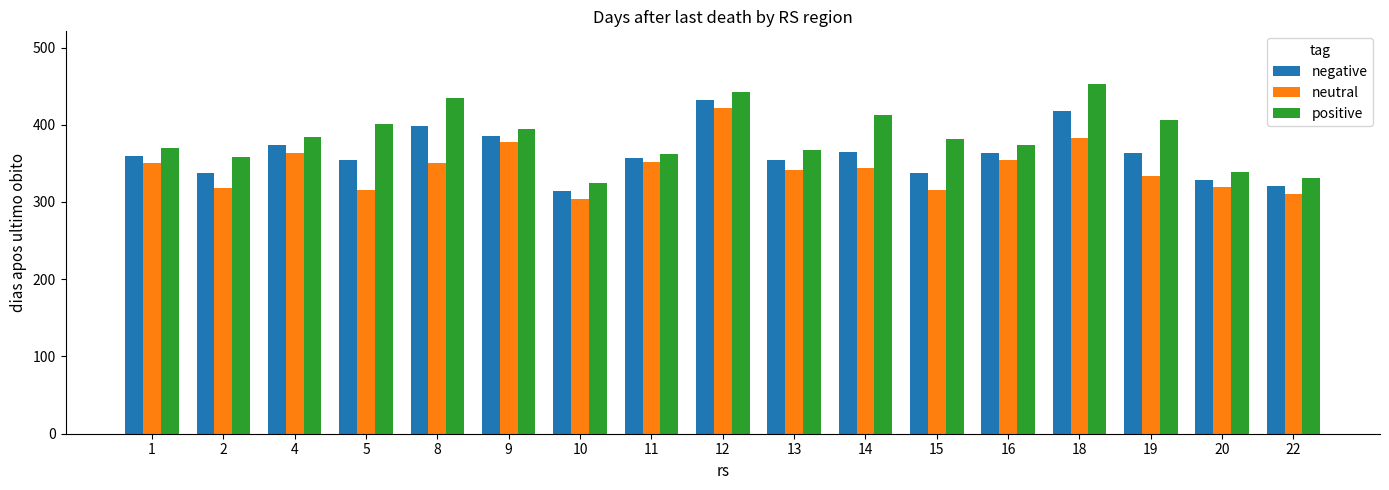

Which series changed the most between 5 and 20?

positive